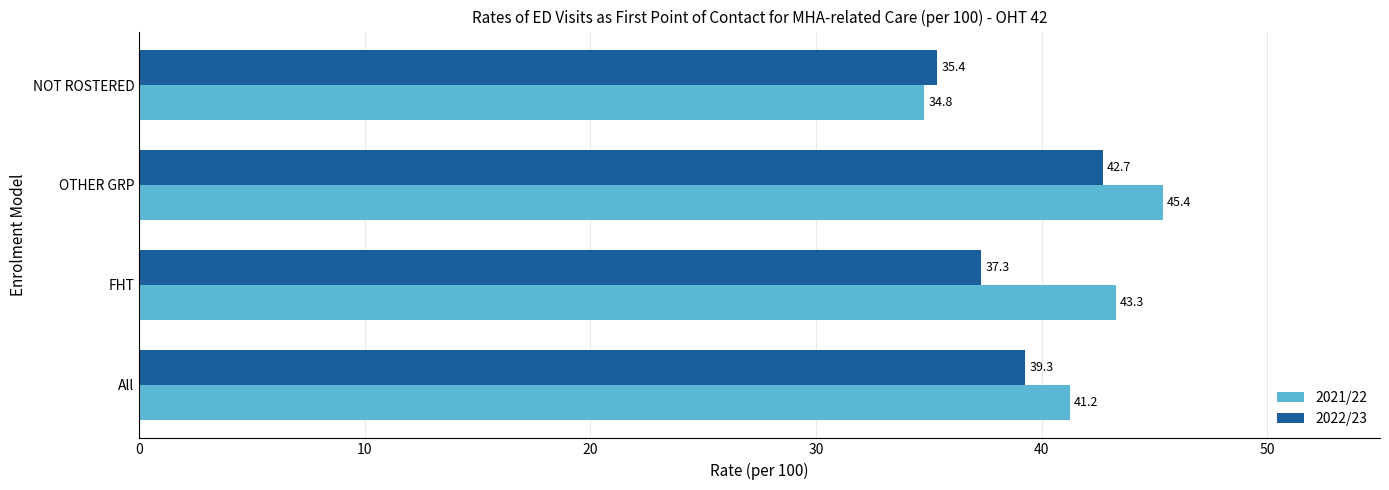

What is the total value across all series at OTHER GRP?

88.1